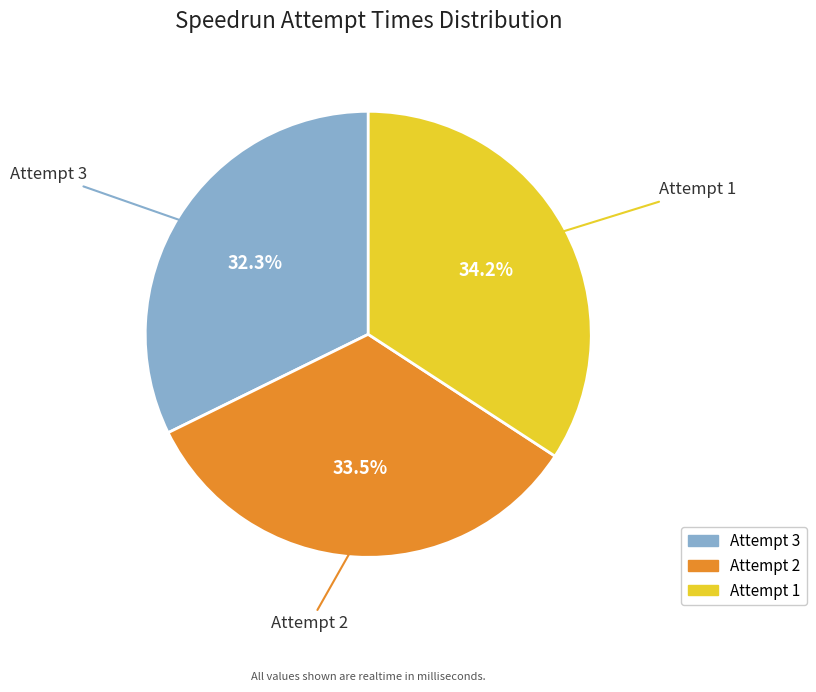

Which slice is the smallest?

Attempt 3